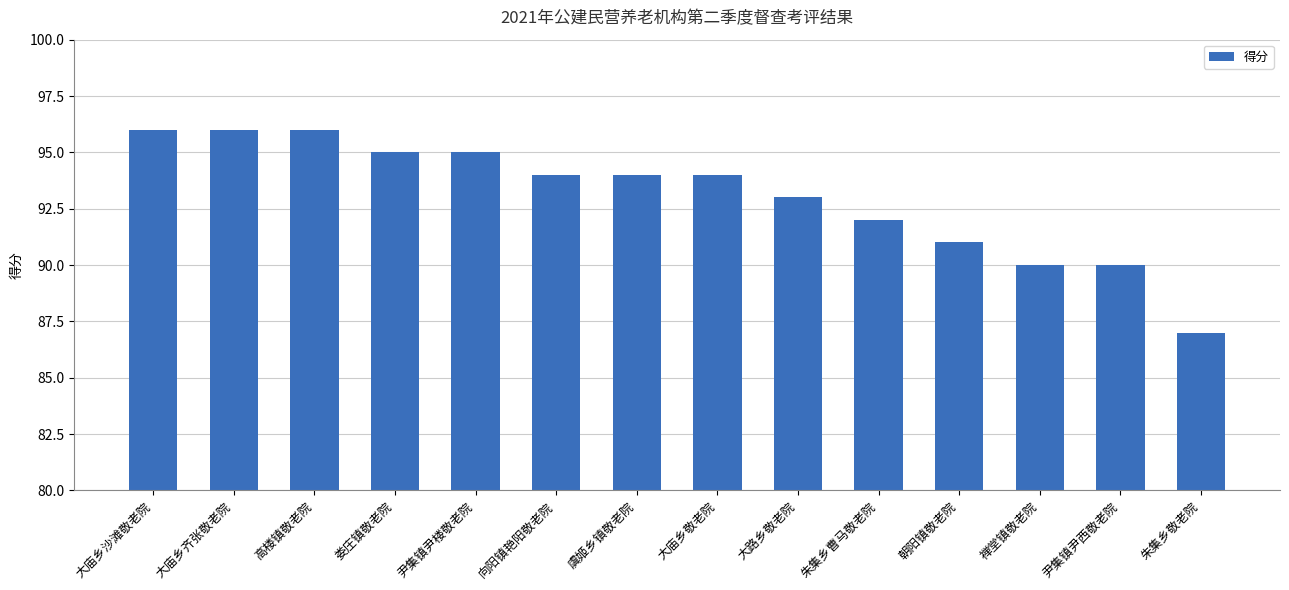

What is the label of the 11th bar from the left?

朝阳镇敬老院